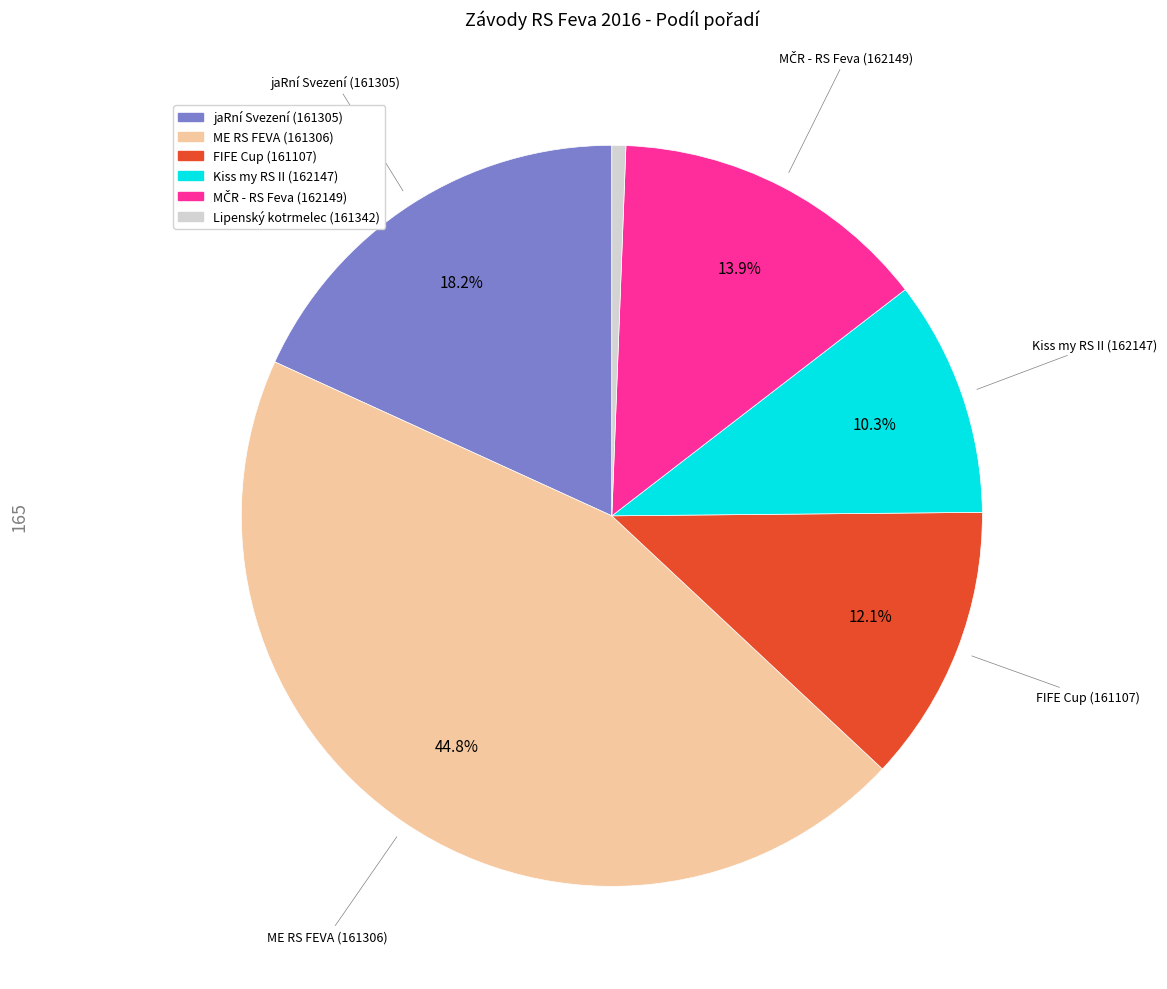

Is there any slice that represents more than half of the pie?

No